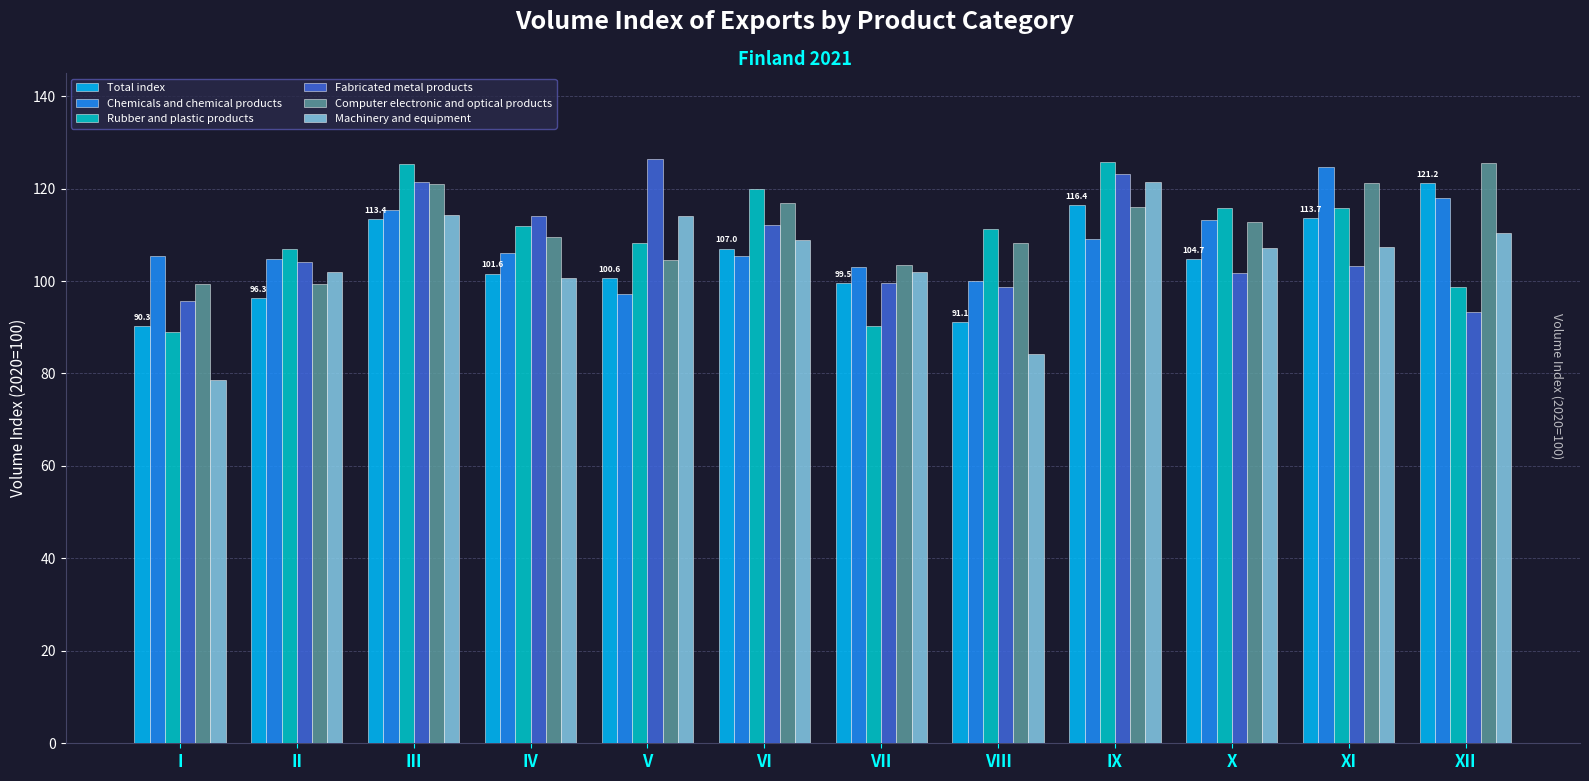

Read the Chemicals and chemical products value at IV.

106.1